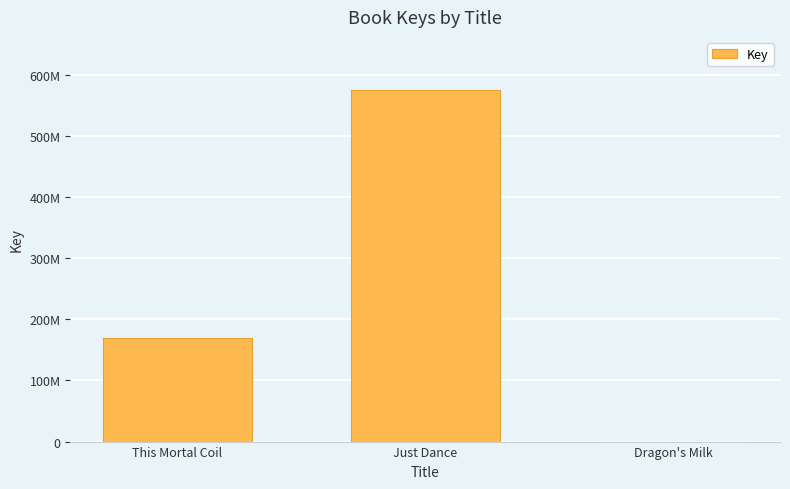

Which has a higher value, Just Dance or This Mortal Coil?

Just Dance